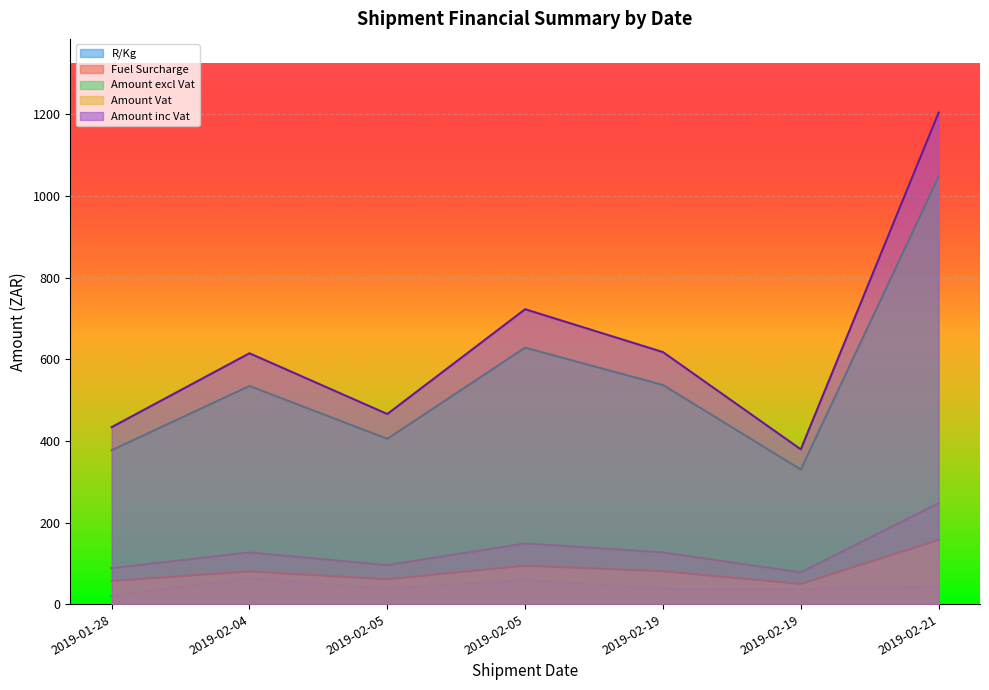

List the labels in order of Fuel Surcharge value, largest first.

2019-02-21, 2019-02-05, 2019-02-19, 2019-02-04, 2019-02-05, 2019-01-28, 2019-02-19